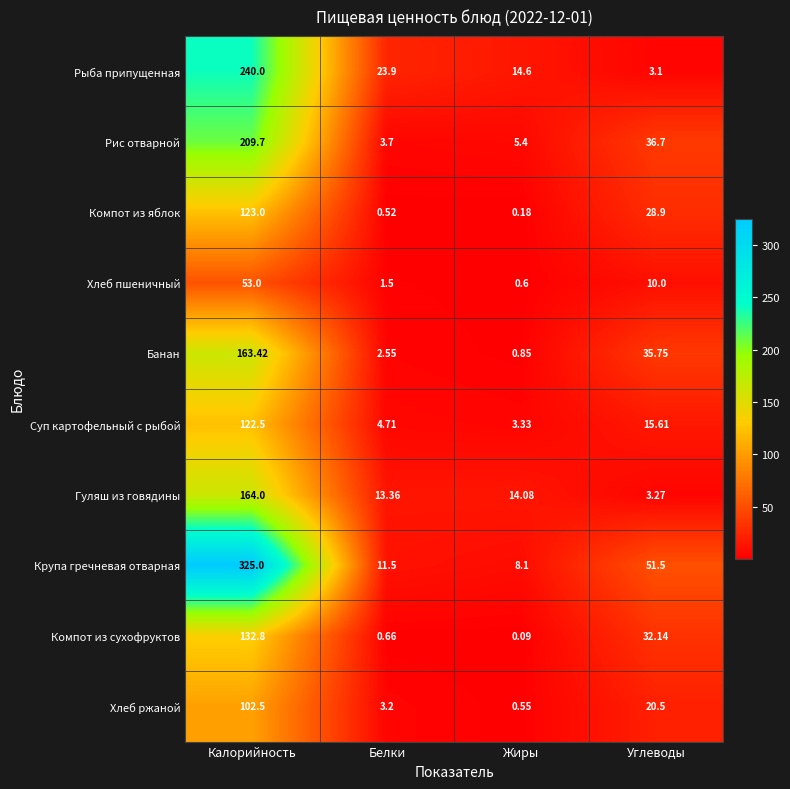

Which series has the largest range (max minus min)?

Крупа гречневая отварная